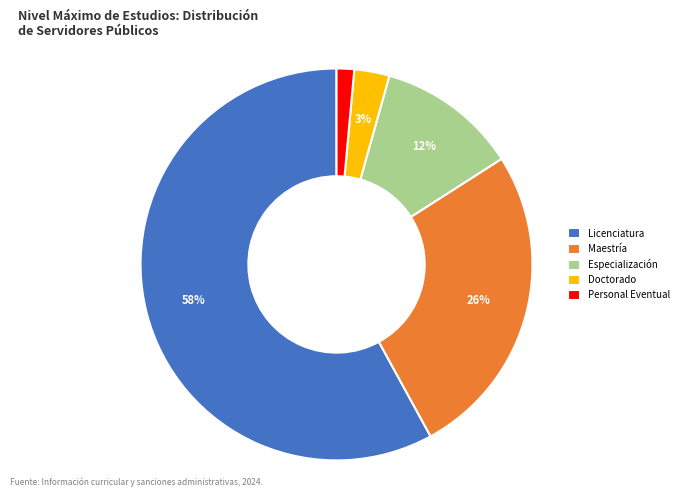

Which has a higher value, Maestría or Licenciatura?

Licenciatura